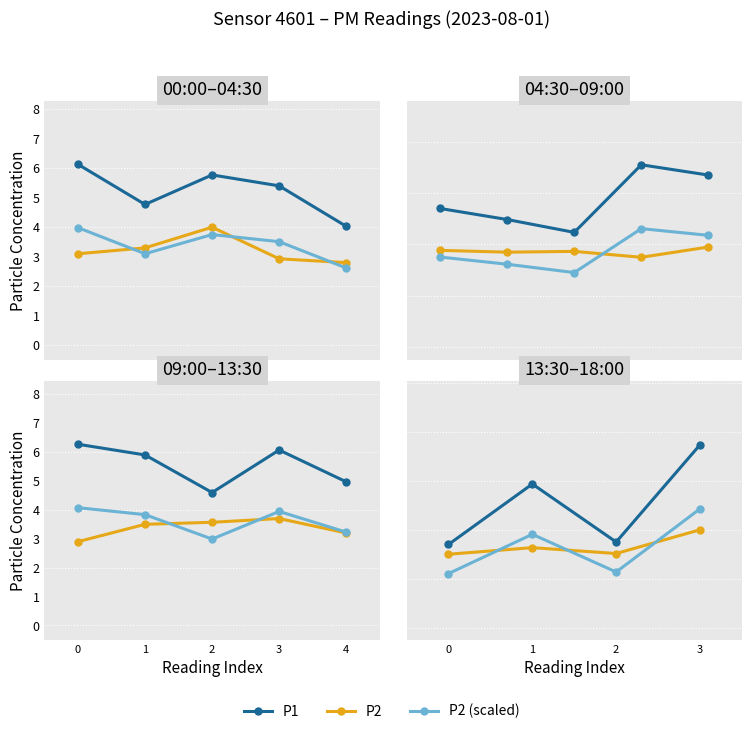

What are all the series names shown in the legend?

P1, P2, P2 (scaled)